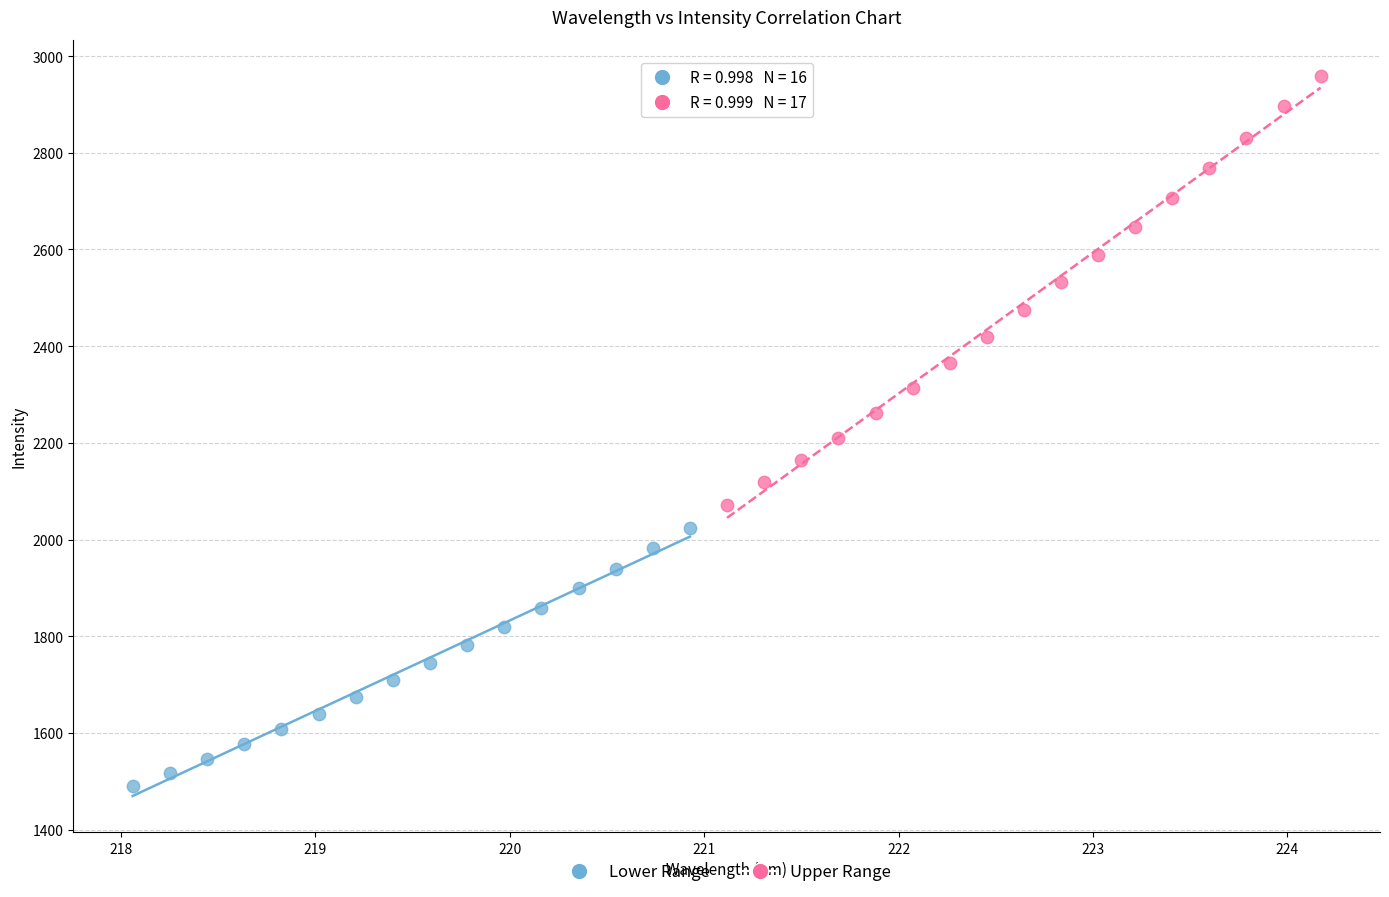

Which series reaches the maximum Y coordinate?

Upper Range